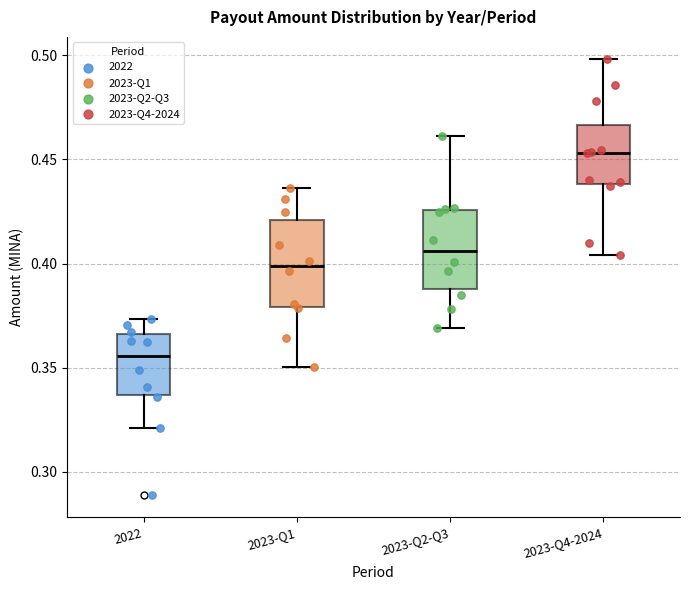

Where is the upper edge of the box for 2023-Q1 on the y-axis? The values are not printed on the chart, so give them approximately, as read against the axis.

0.420